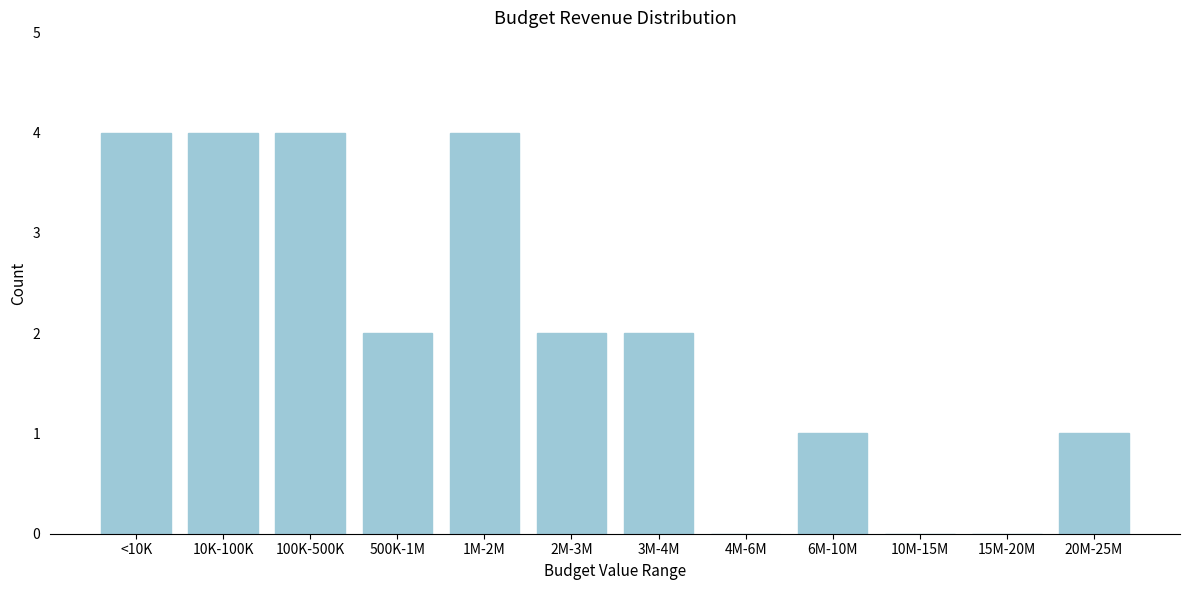

Reading left to right, list all the values displayed in this chart.

<10K=4	10K-100K=4	100K-500K=4	500K-1M=2	1M-2M=4	2M-3M=2	3M-4M=2	4M-6M=0	6M-10M=1	10M-15M=0	15M-20M=0	20M-25M=1